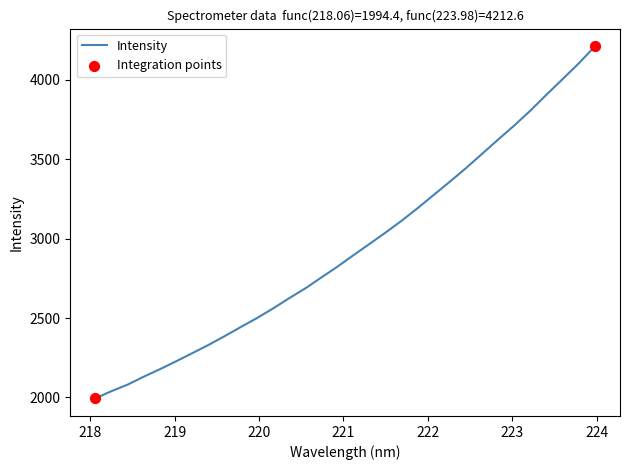

What is the smallest value displayed?

1994.4